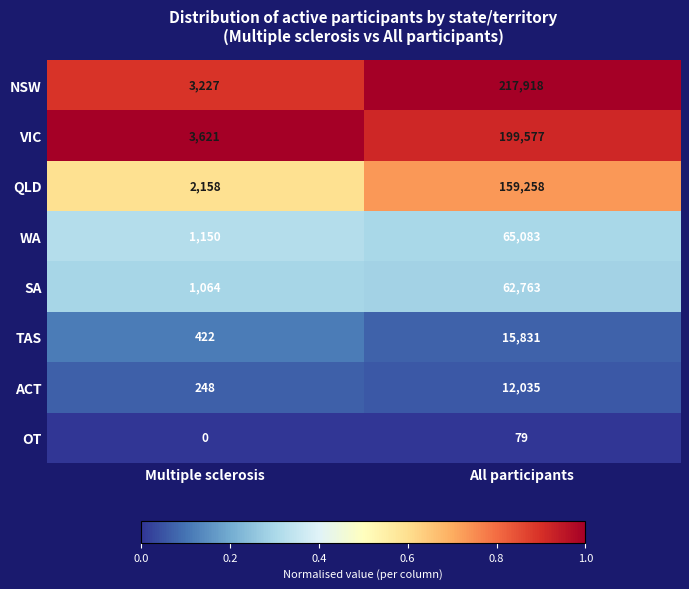

At which category is the sum across all series the highest?

All participants